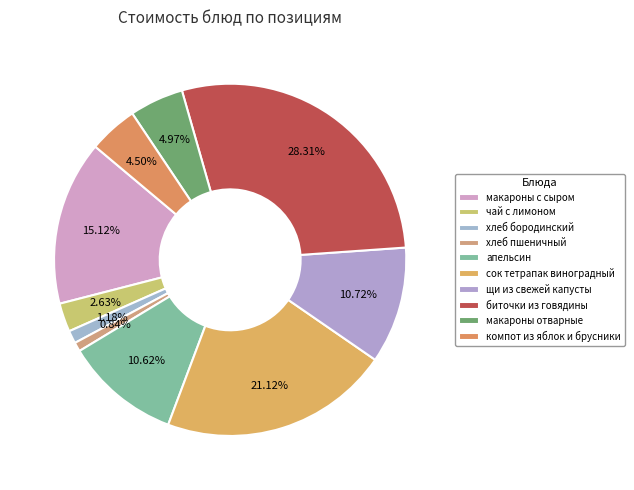

Count the number of slices in the pie.

10